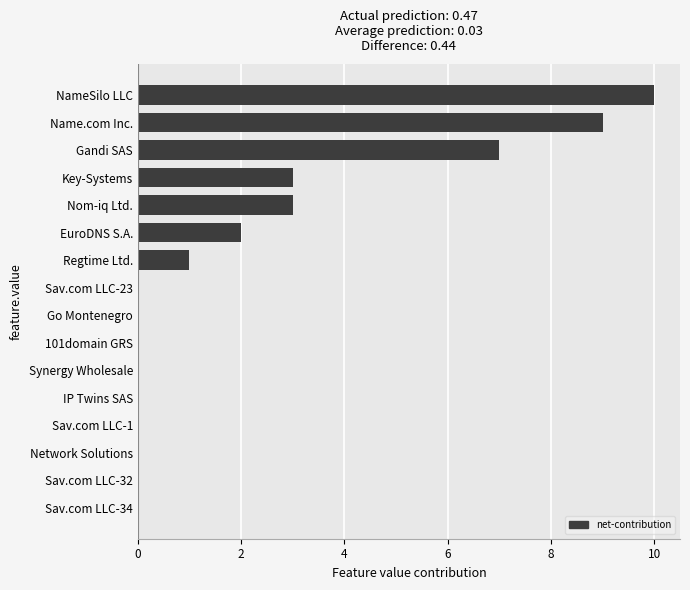

What is the change in value from Sav.com LLC-23 to EuroDNS S.A.?

+2